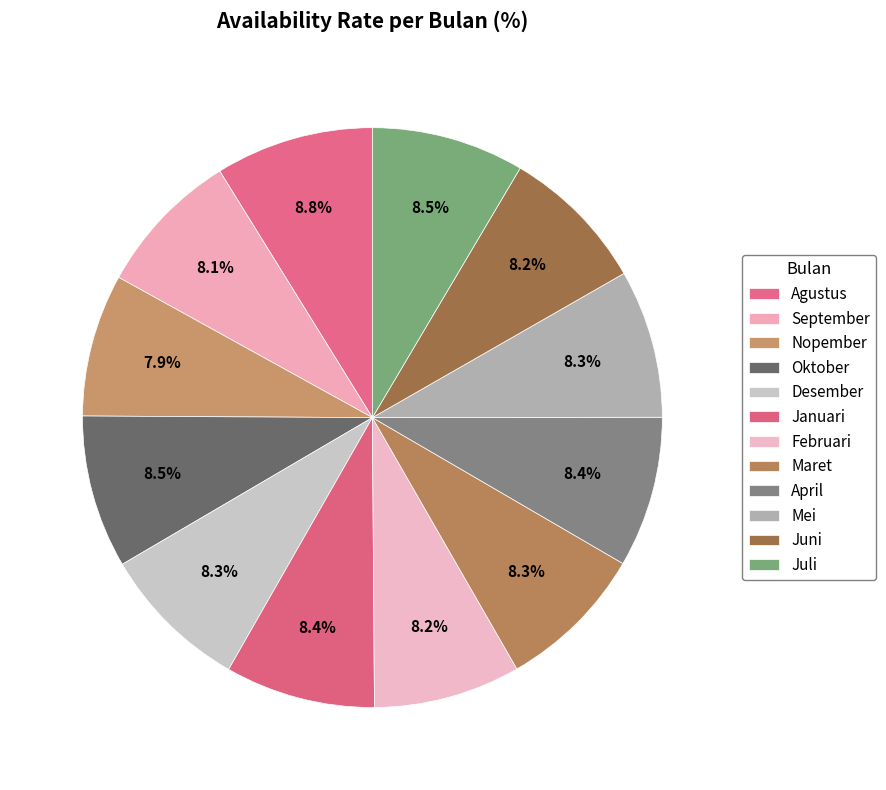

Is there a majority slice in this chart?

No